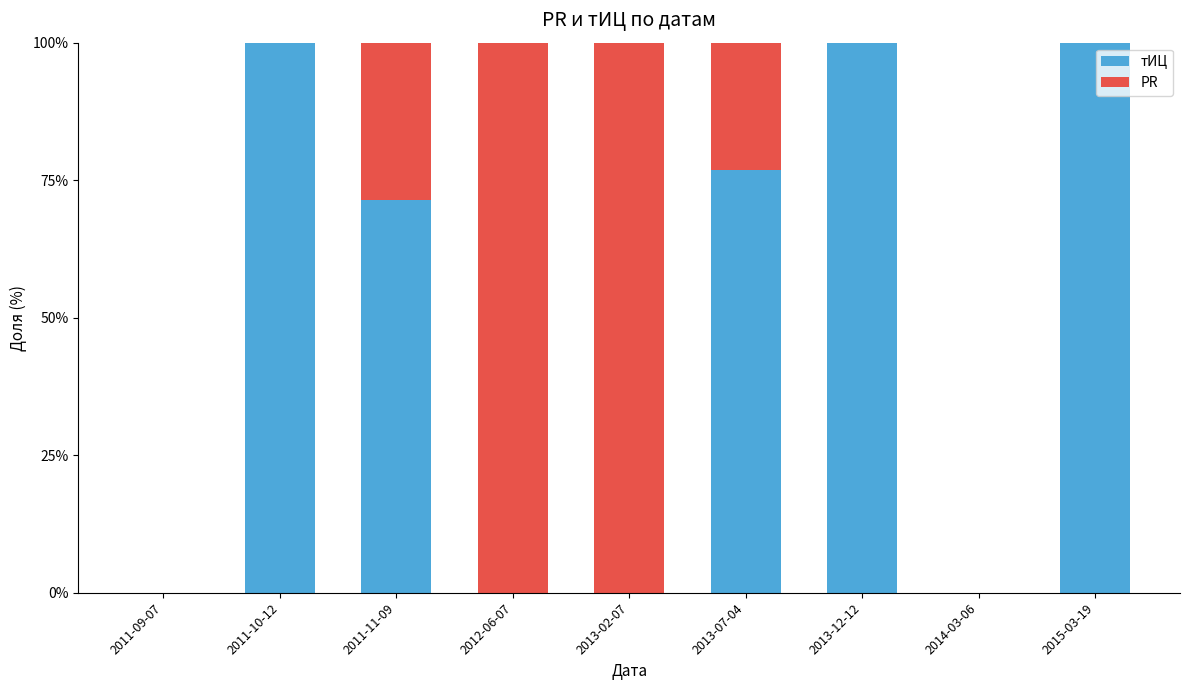

What is the total value across all series at 2013-07-04?

100.0